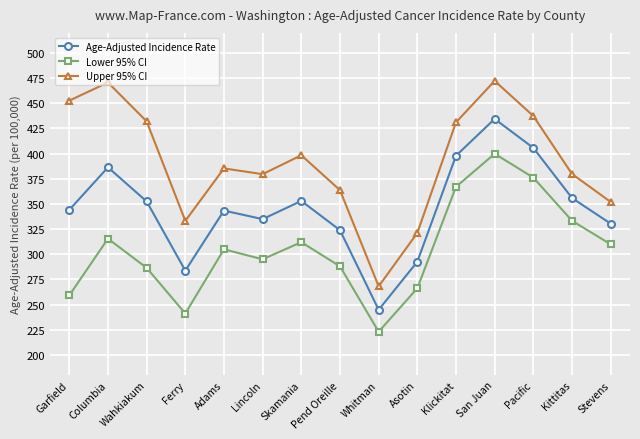

True or false: Lower 95% CI and Upper 95% CI cross at least once.

False